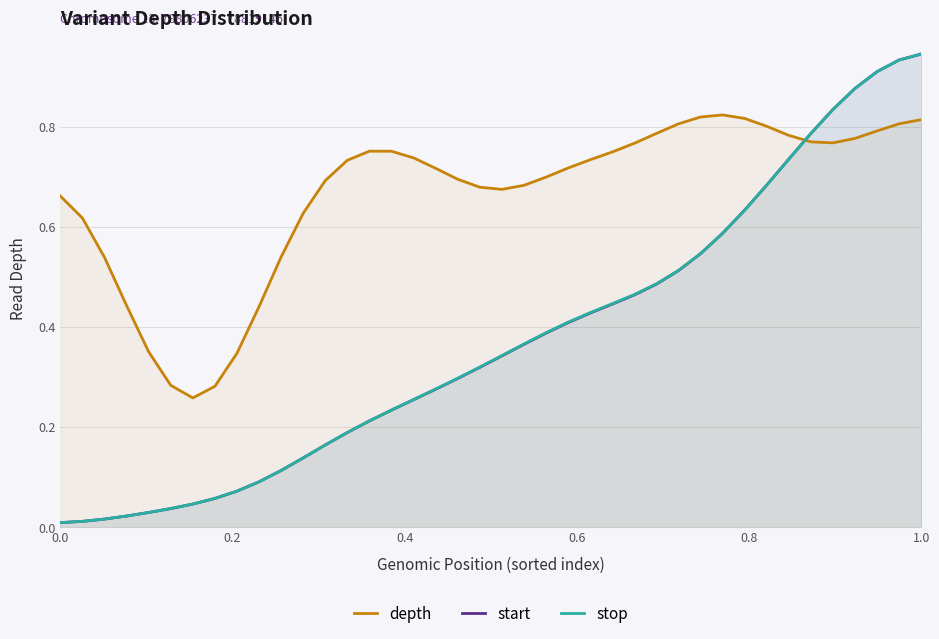

Which series changed the most between 0.0 and 1.0?

start